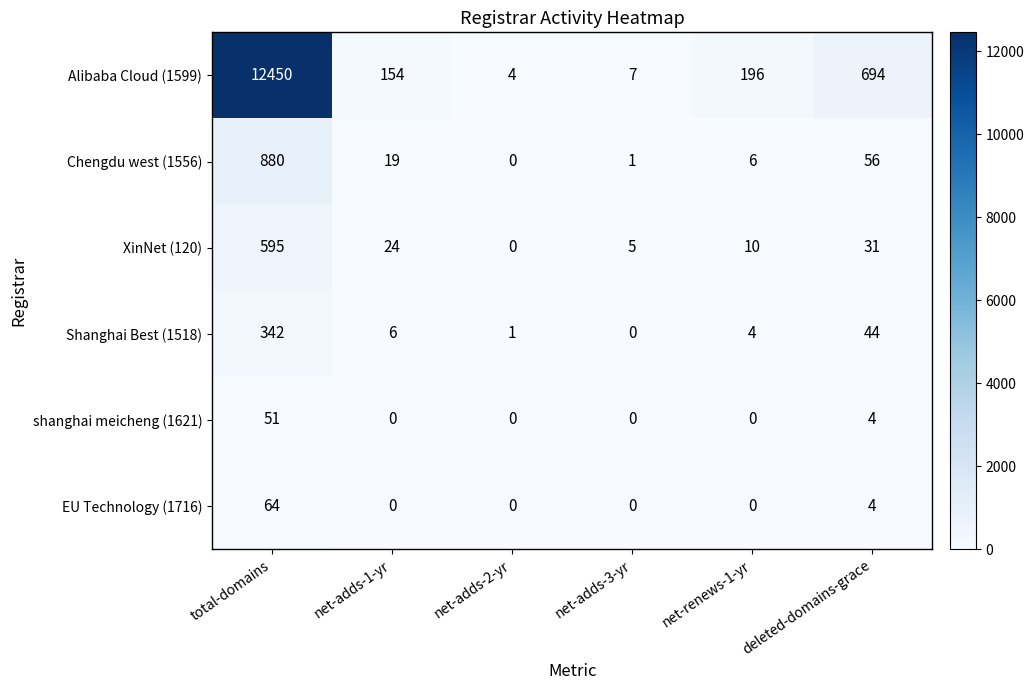

How many categories are shown in the chart?

6